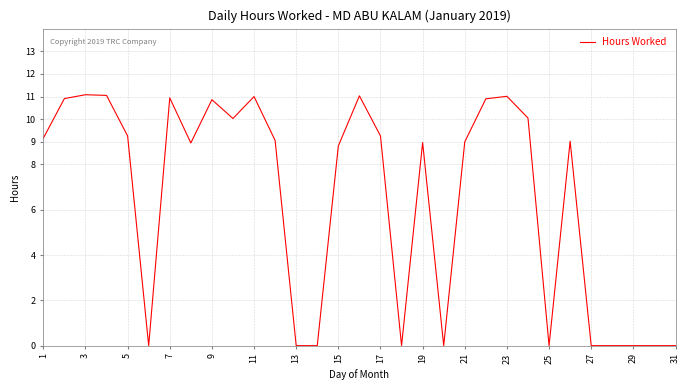

What is the maximum value shown in the chart?

11.1